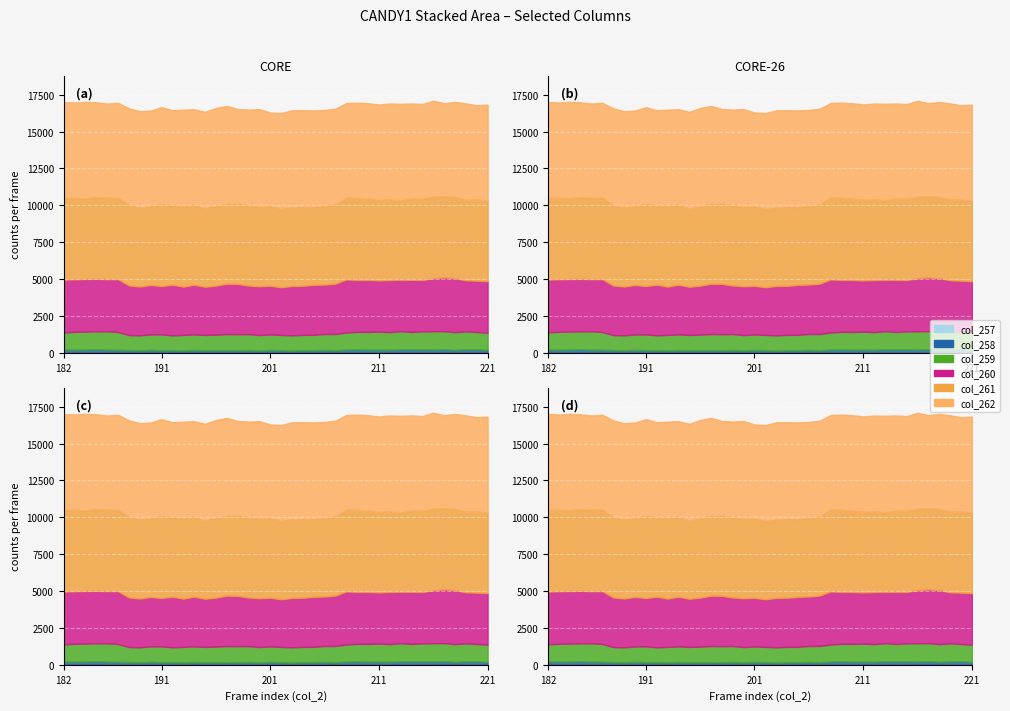

What is the approximate value of col_259 at 200?

1046